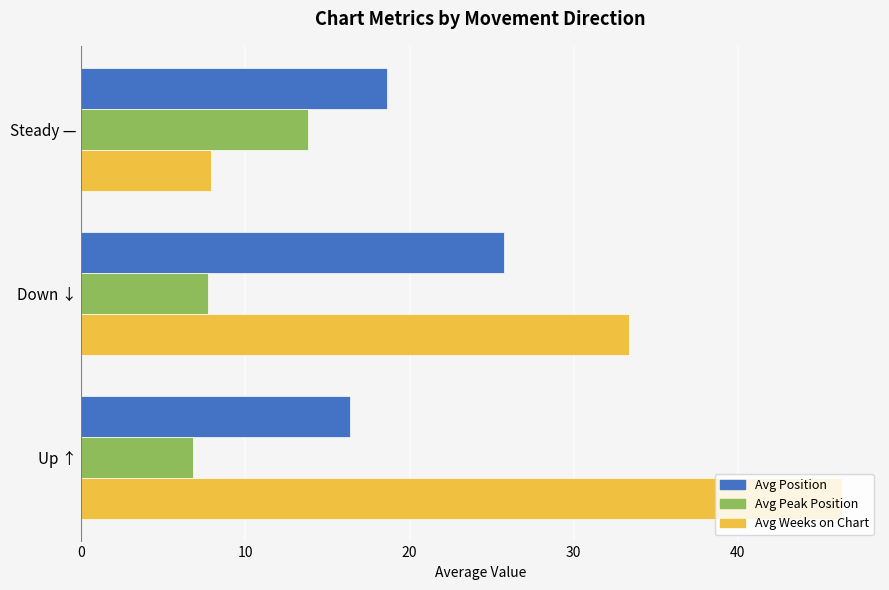

Which series has the largest total across all categories?

Avg Weeks on Chart